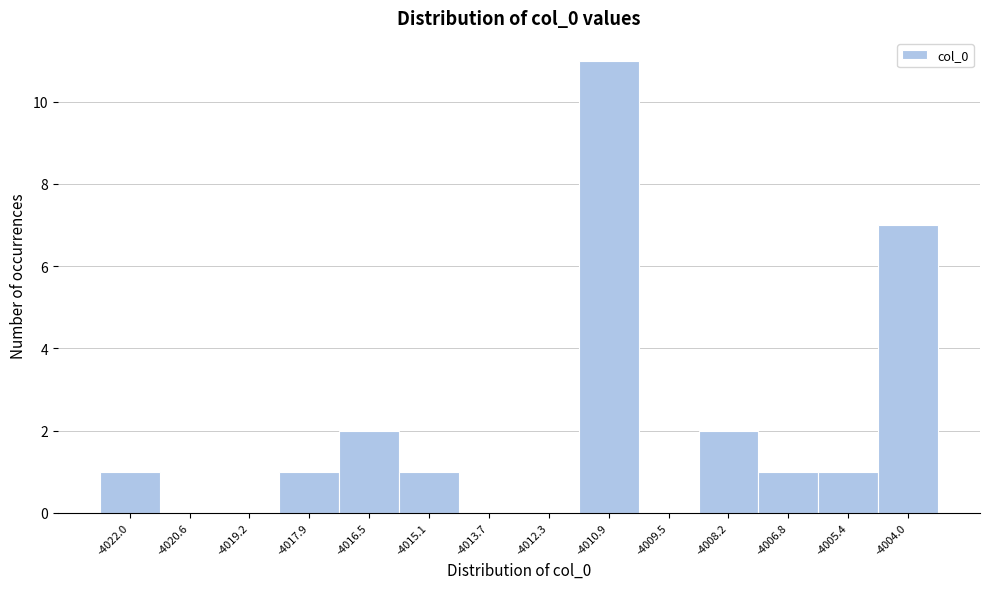

Reading left to right, extract all data points from this chart.

-4022.0=1	-4020.6=0	-4019.2=0	-4017.9=1	-4016.5=2	-4015.1=1	-4013.7=0	-4012.3=0	-4010.9=11	-4009.5=0	-4008.2=2	-4006.8=1	-4005.4=1	-4004.0=7